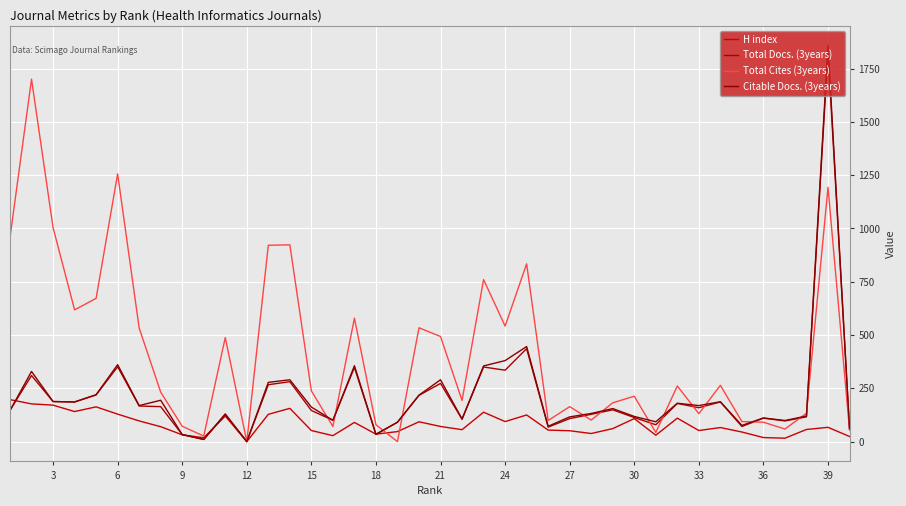

Is this an area chart (filled region under the line)?

No